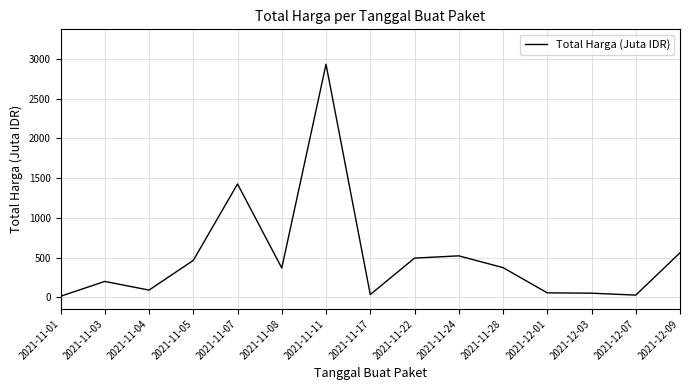

What is the difference between the maximum and minimum values?

2918.8